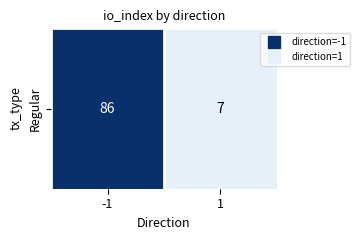

What is the minimum value shown in the chart?

7